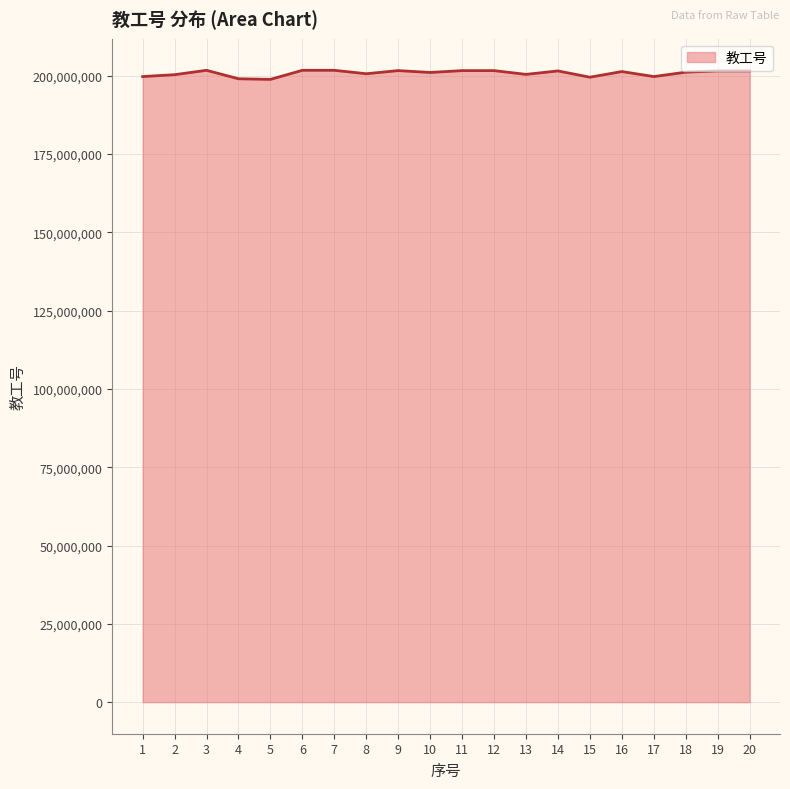

What is the minimum value shown in the chart?

198810242